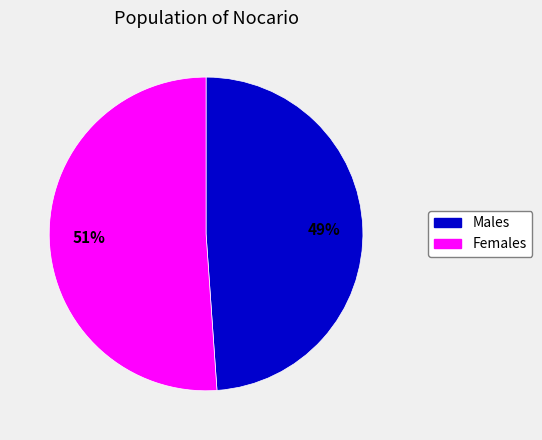

Approximately how many times larger is the value at Females compared to Males?

1.0